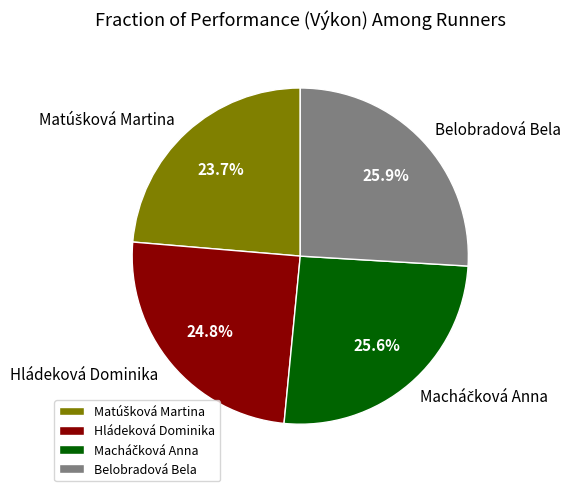

Is there any slice that represents more than half of the pie?

No